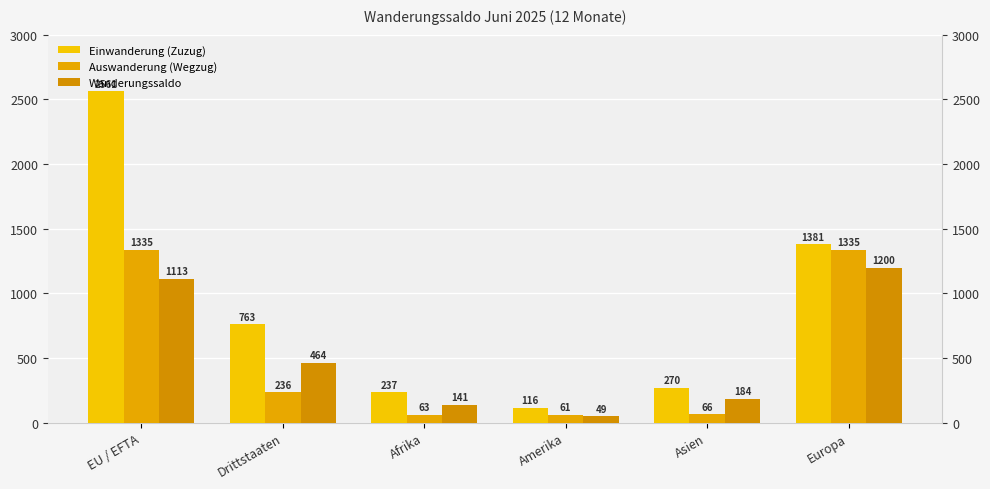

What is the difference between the Einwanderung (Zuzug) values at Asien and Drittstaaten?

493